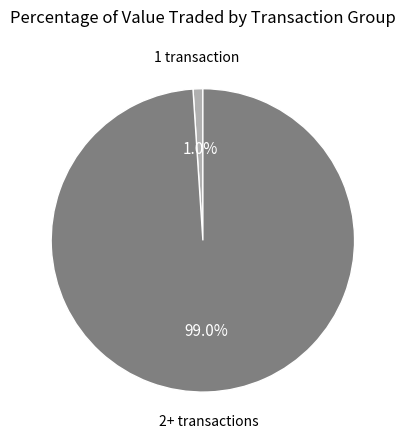

Is there a majority slice in this chart?

Yes